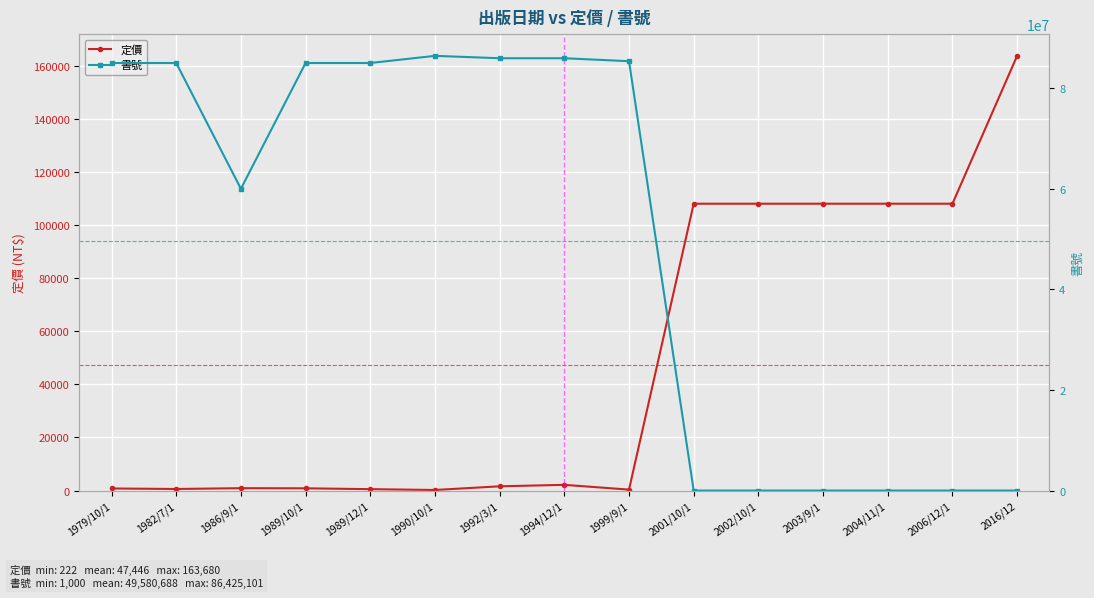

What are all the series names shown in the legend?

定價, 書號